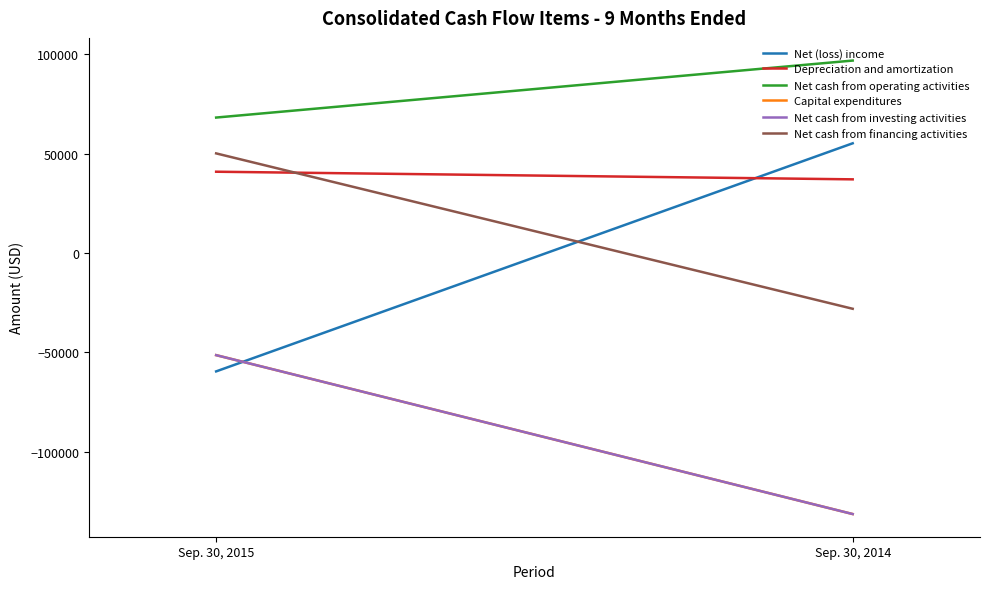

True or false: Net cash from operating activities has a value of 21313 at Sep. 30, 2015.

False